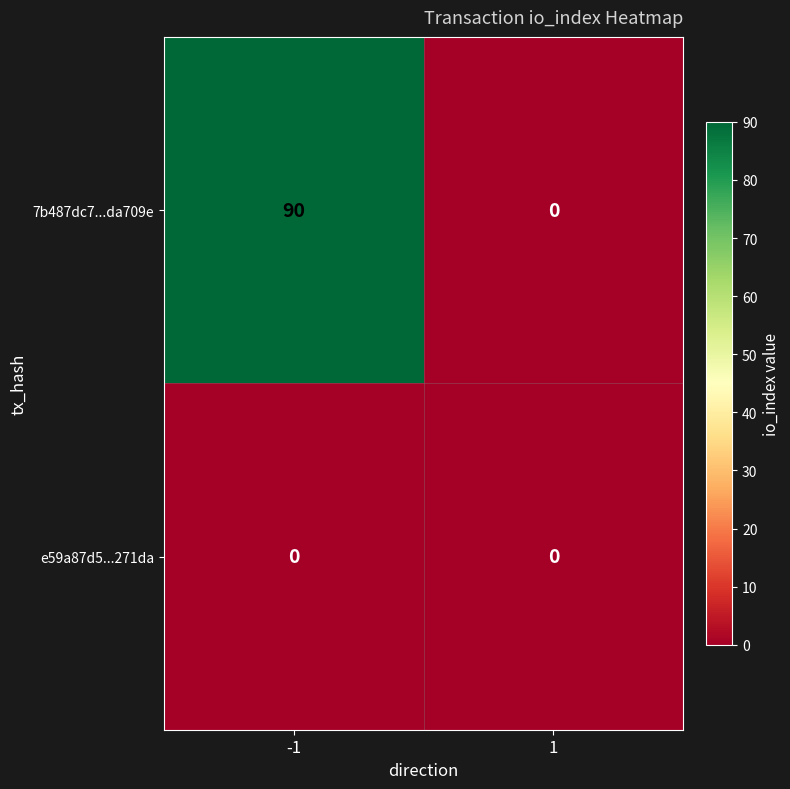

Rank the series by their average value, from highest to lowest.

7b487dc7...da709e, e59a87d5...271da